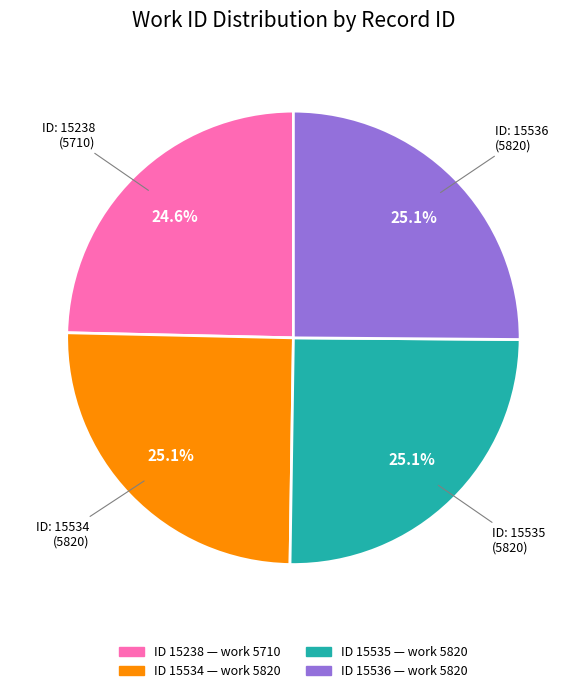

Is there any slice that represents more than half of the pie?

No